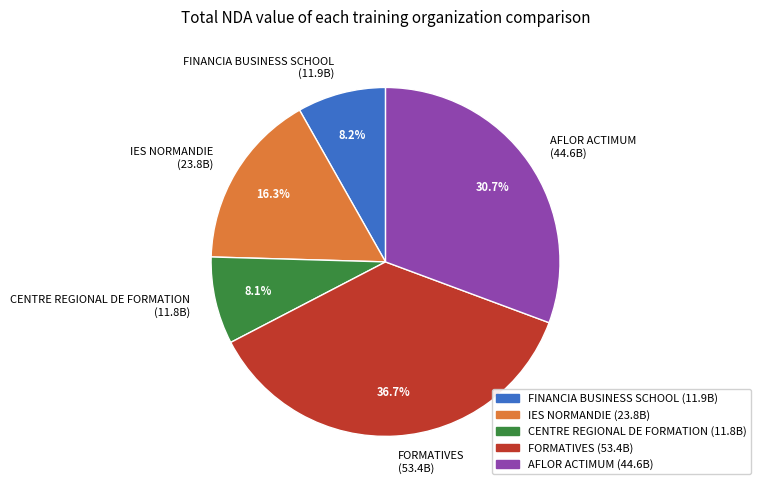

How many slices are in this pie chart?

5